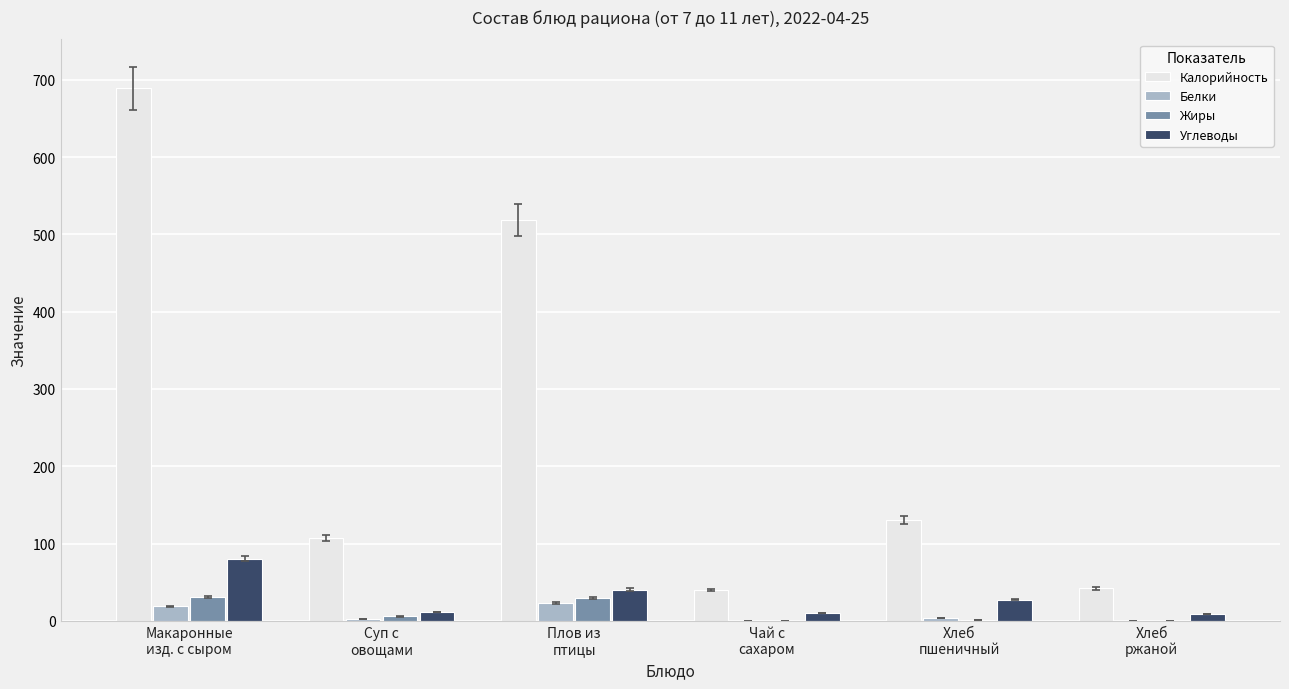

Which series has the largest total across all categories?

Калорийность